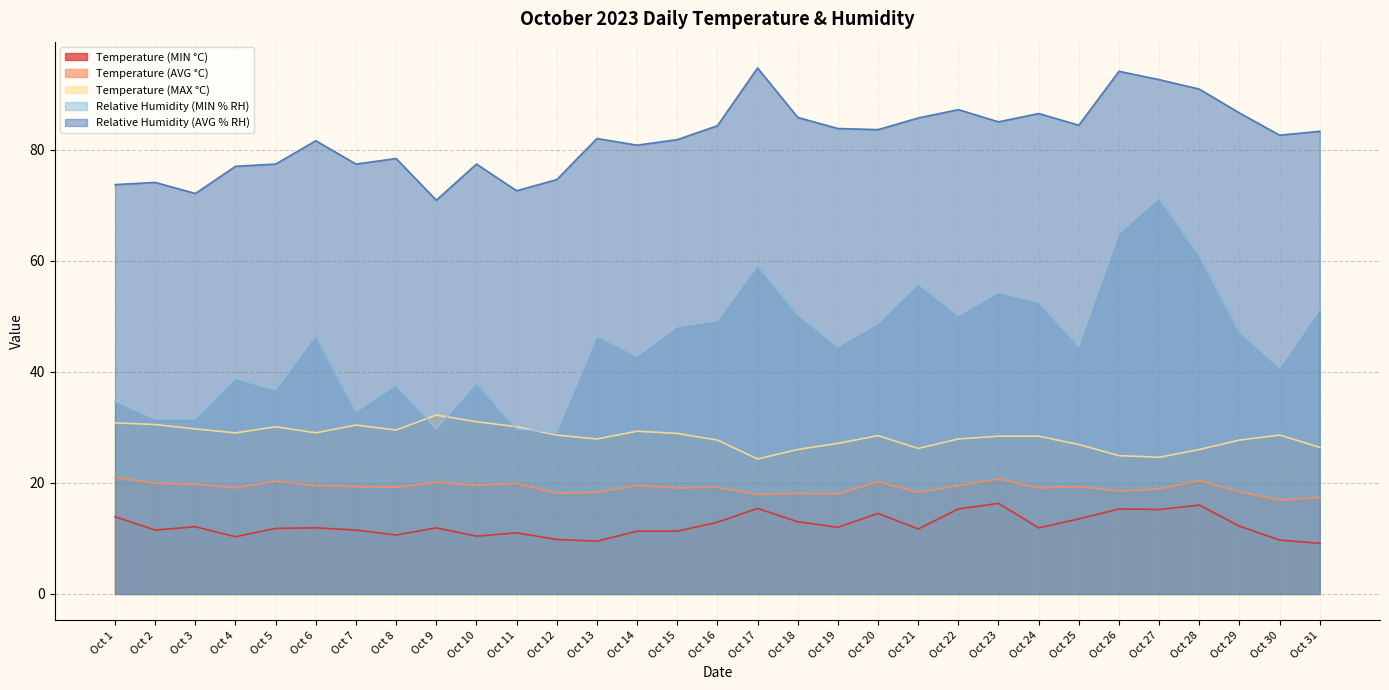

At which category is the sum across all series the highest?

Oct 27